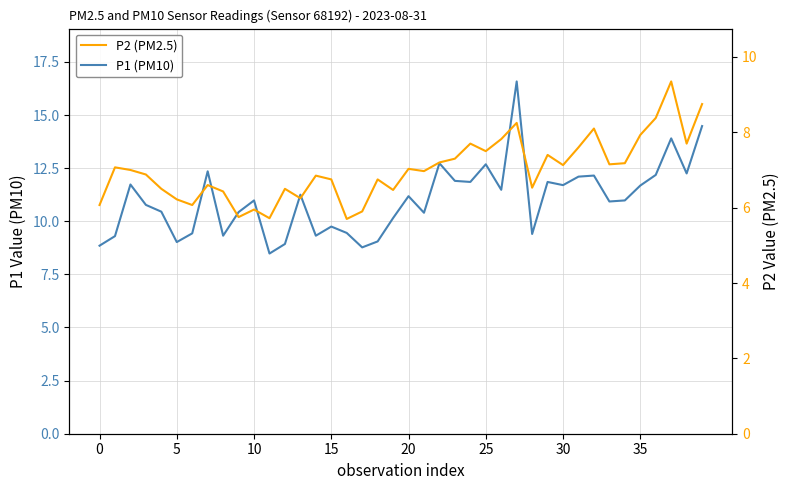

What is the label of the 26th point from the left?

25